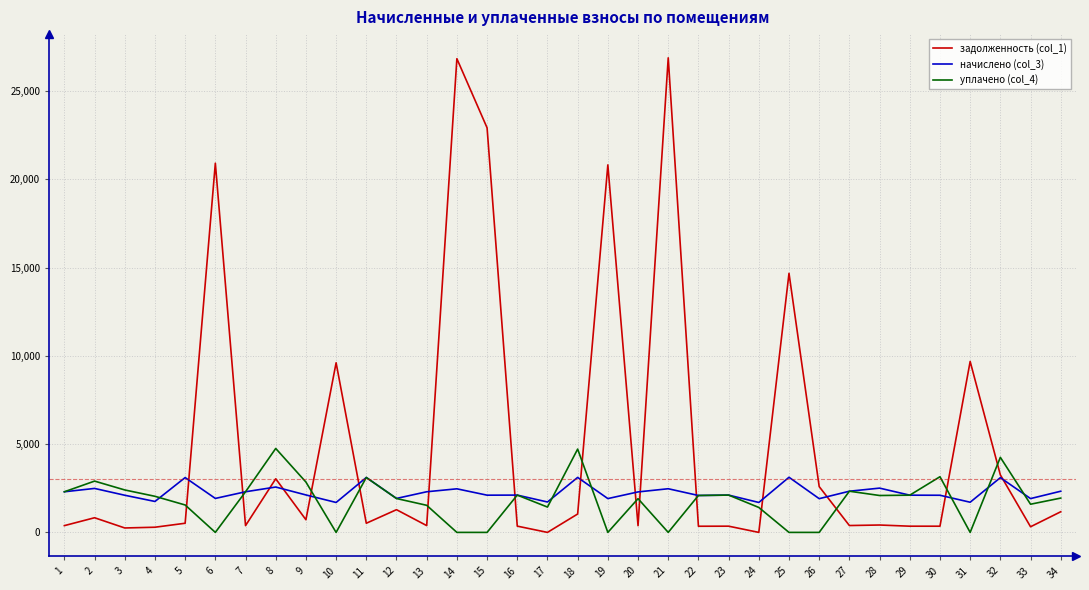

How many values in the задолженность (col_1) series are below 518?

16